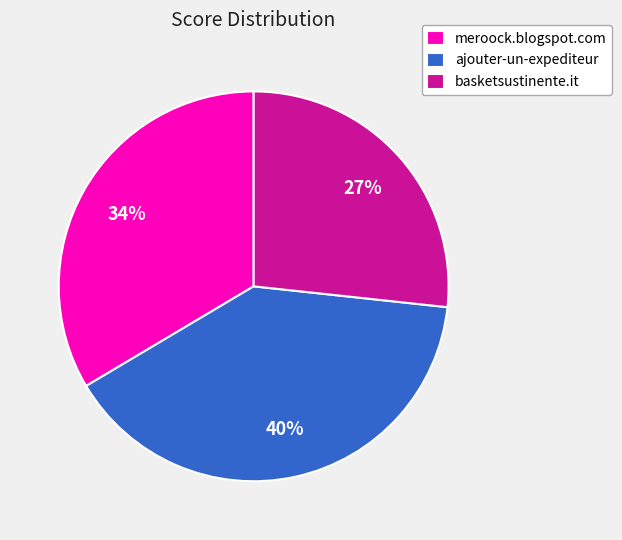

Between ajouter-un-expediteur and meroock.blogspot.com, which is larger?

ajouter-un-expediteur